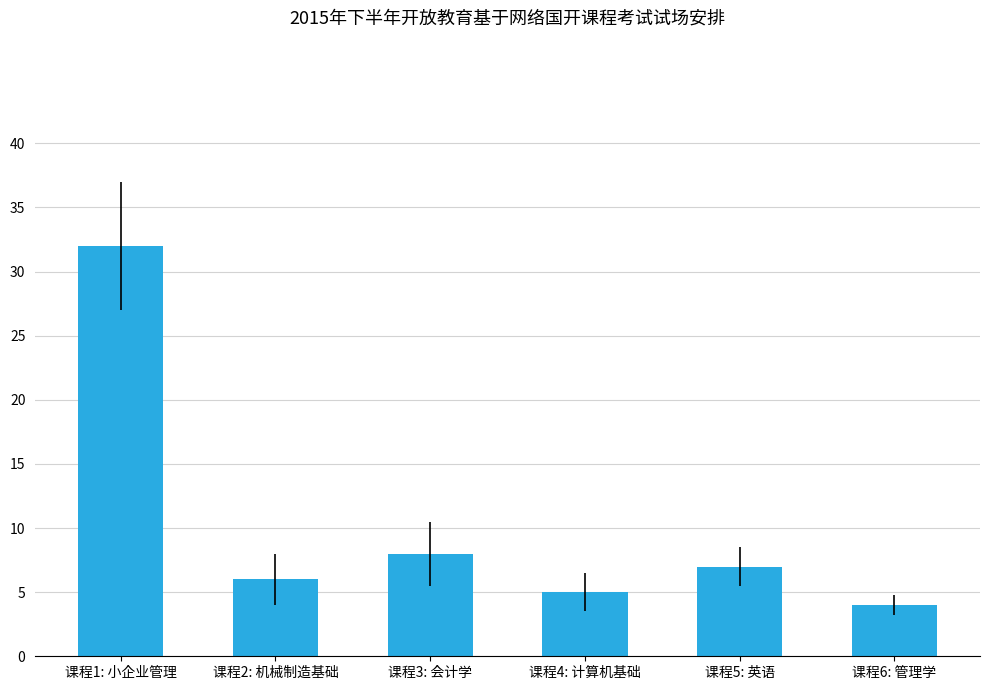

What is the value of the 4th bar from the left?

5